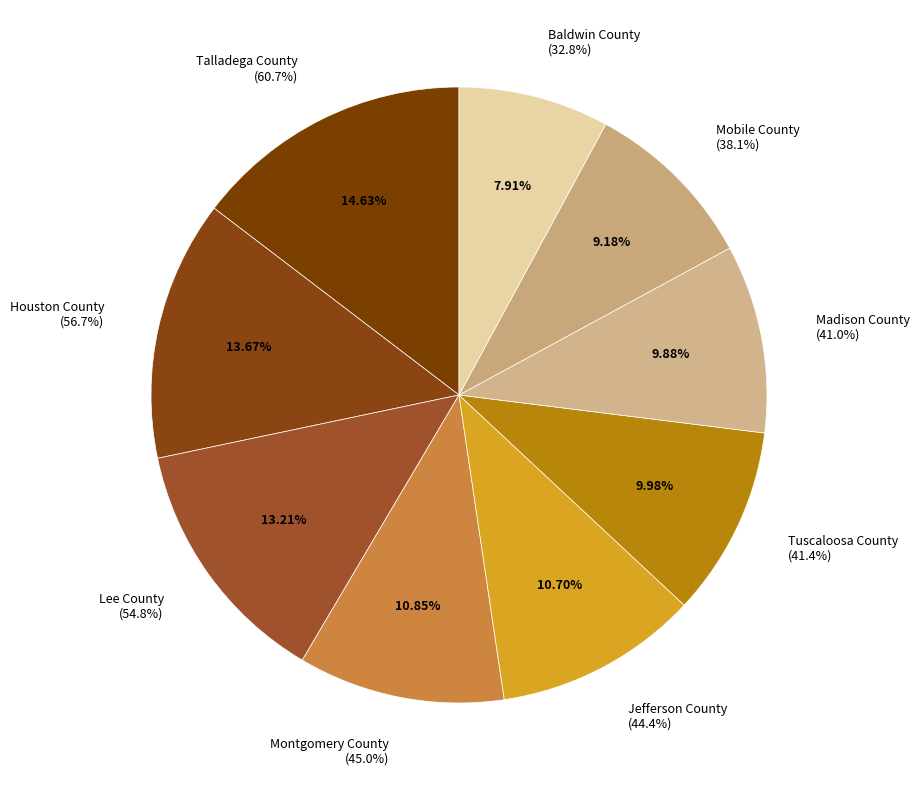

Which category has the biggest portion of the pie?

Talladega County